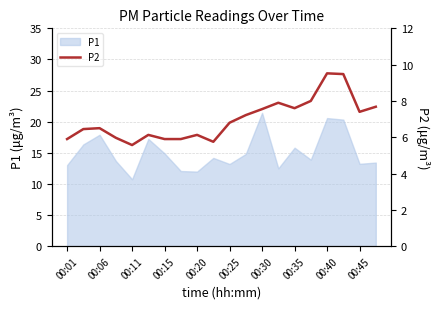

What is the sum of all values?

139.3